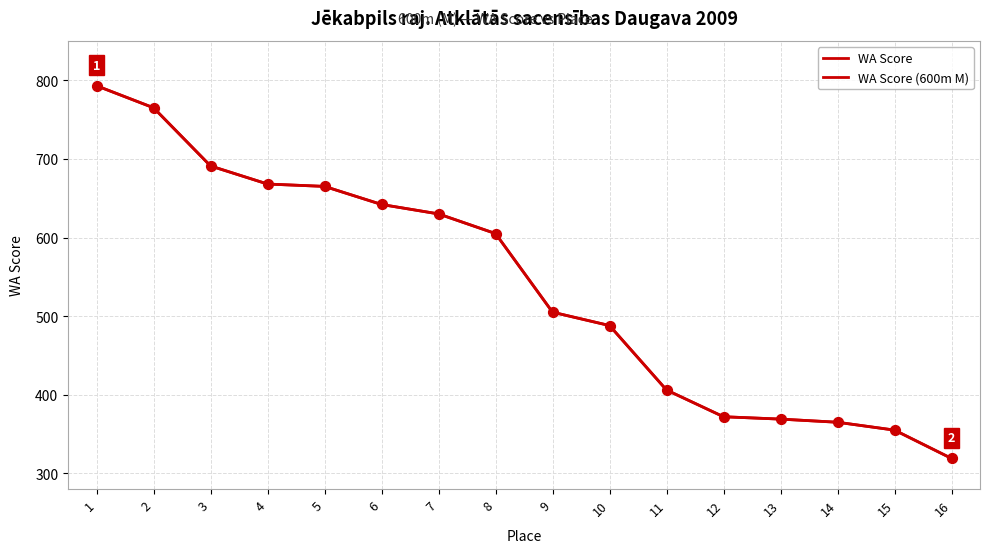

Which series has the largest total across all categories?

WA Score